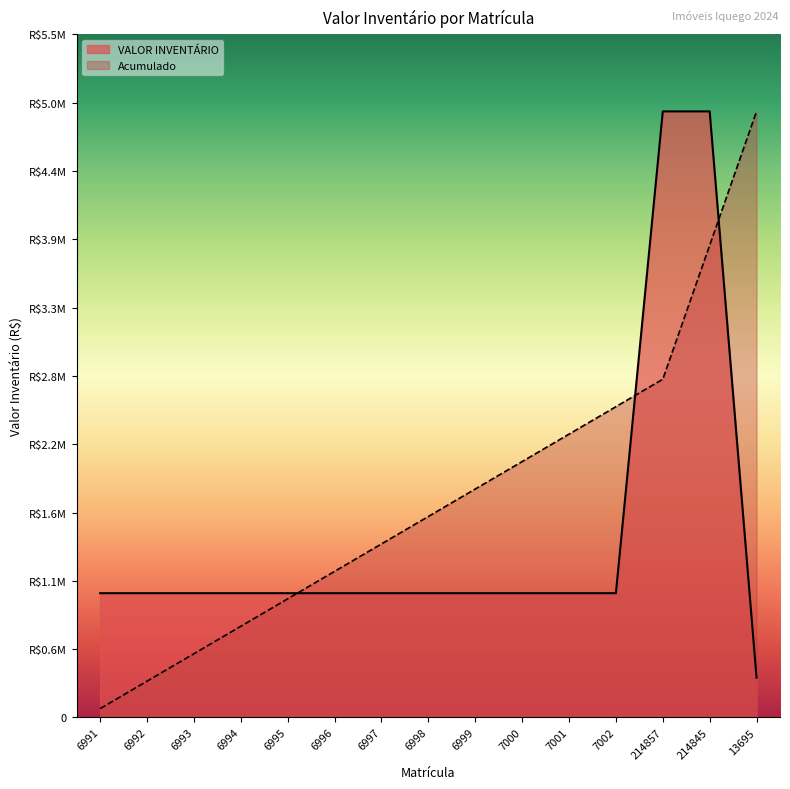

Which has a higher value, 214845 or 214857?

214845